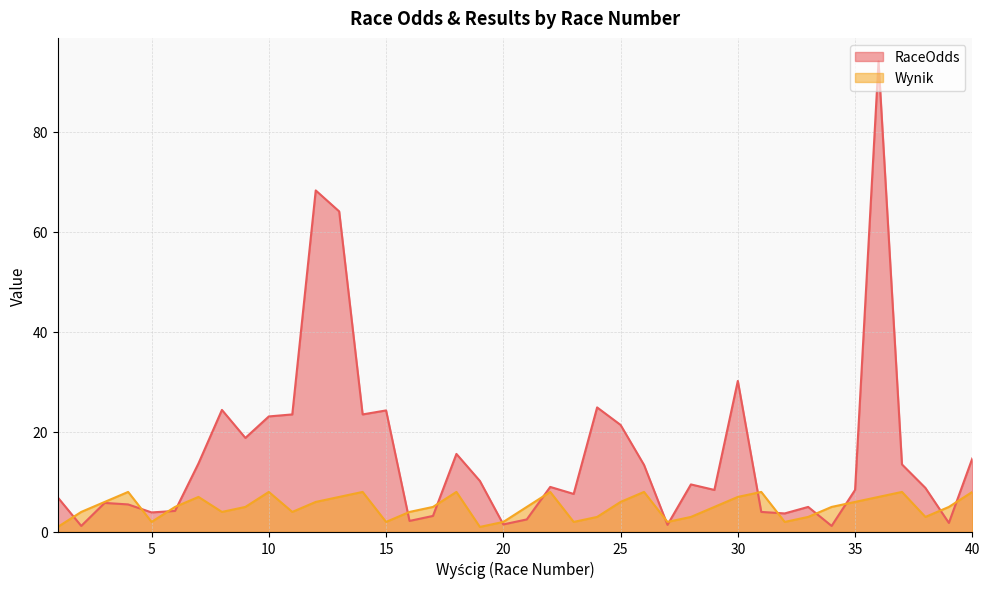

At which category is the sum across all series the highest?

36